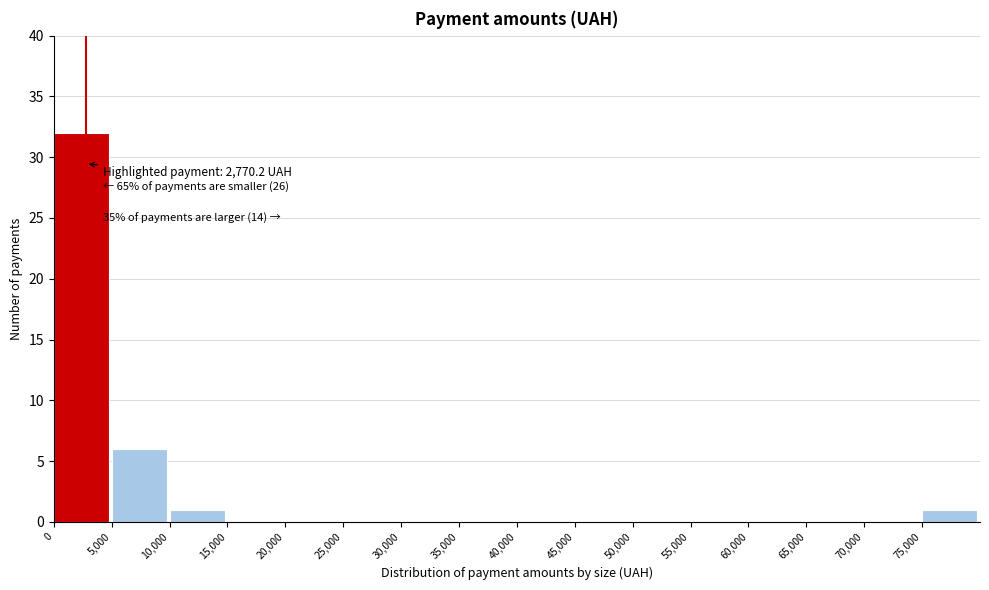

Which range on the x-axis has the tallest bar?

0 to 5000